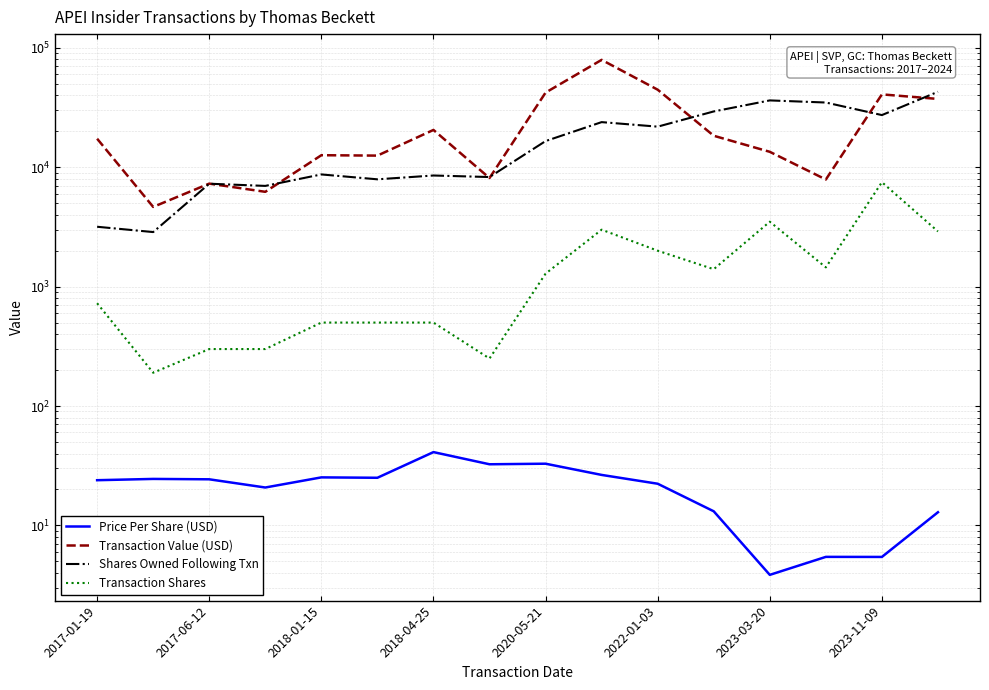

True or false: Shares Owned Following Txn and Price Per Share (USD) cross at least once.

False